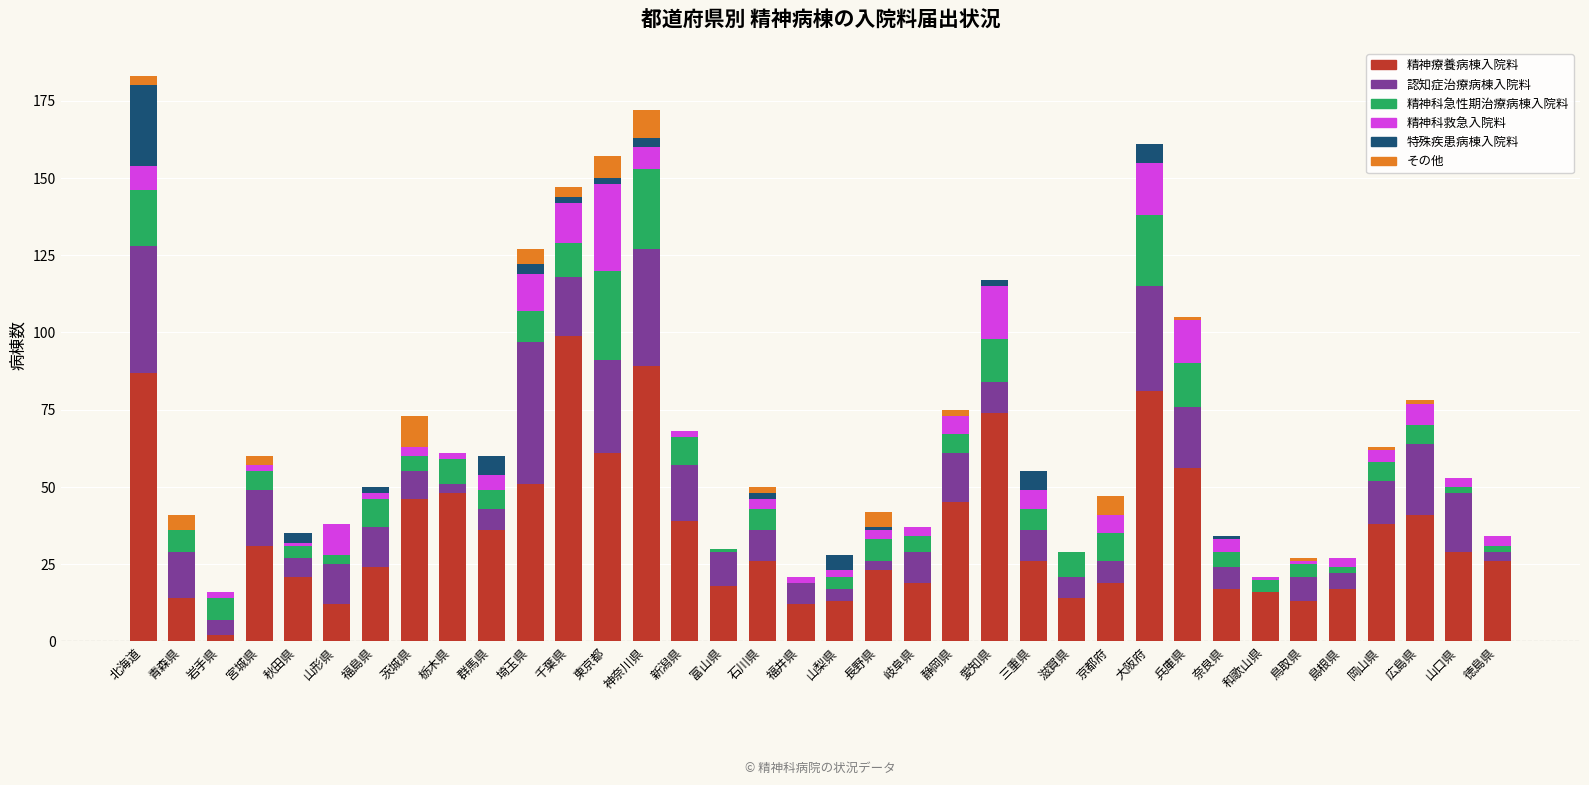

What is the highest value of the 精神療養病棟入院料 series?

99